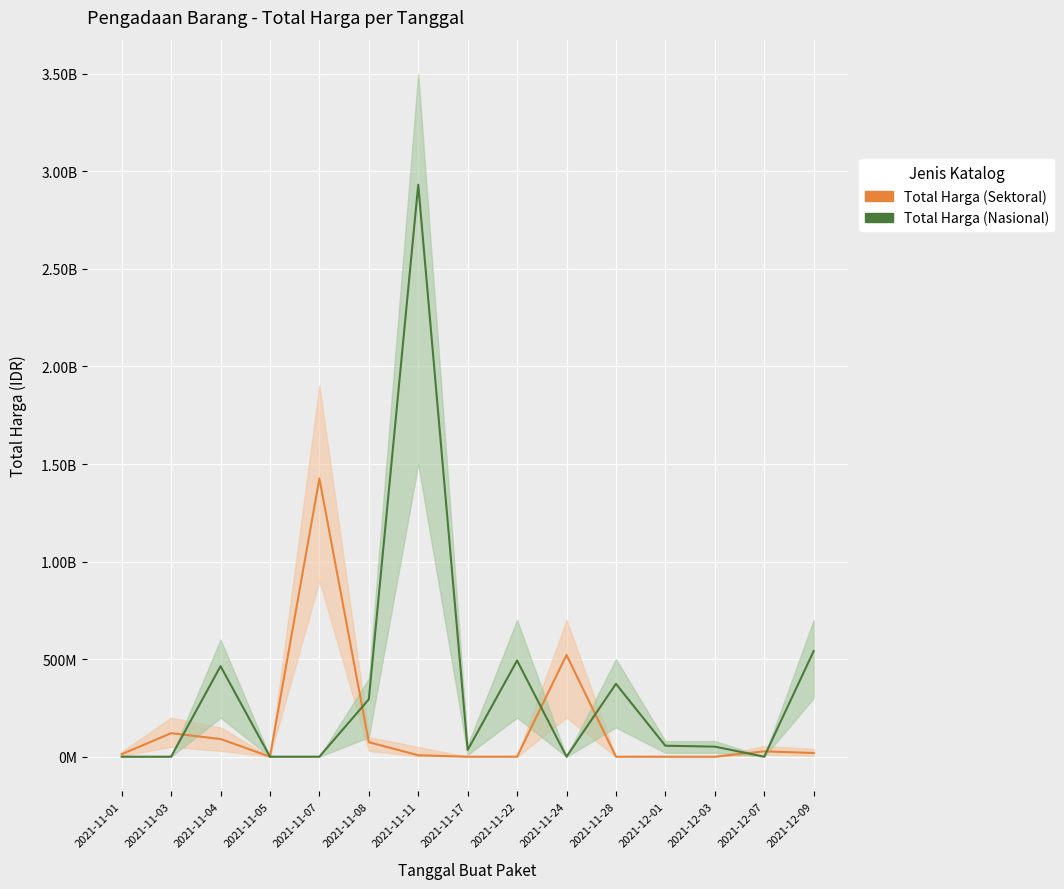

Reading left to right, list all the values displayed in this chart.

Total Harga (Sektoral): 12787500	120434040	90669375	0	1425867900	74423960	7401240	0	0	521459200	0	0	0	27412000	18900000
Total Harga (Nasional): 0	0	464002100	0	0	294090000	2931562000	34292000	493000000	0	373404000	56152800	51601000	0	541071000